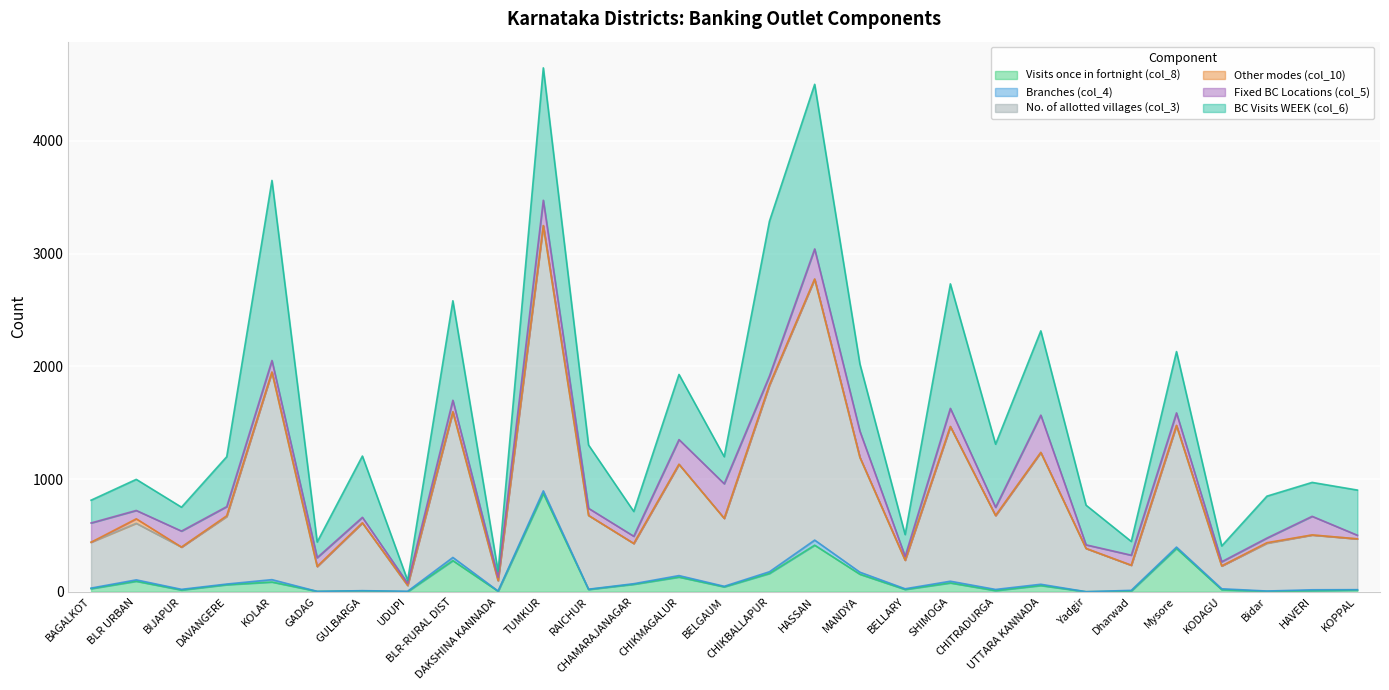

The No. of allotted villages (col_3) series shows 1018 at MANDYA. True or false?

True